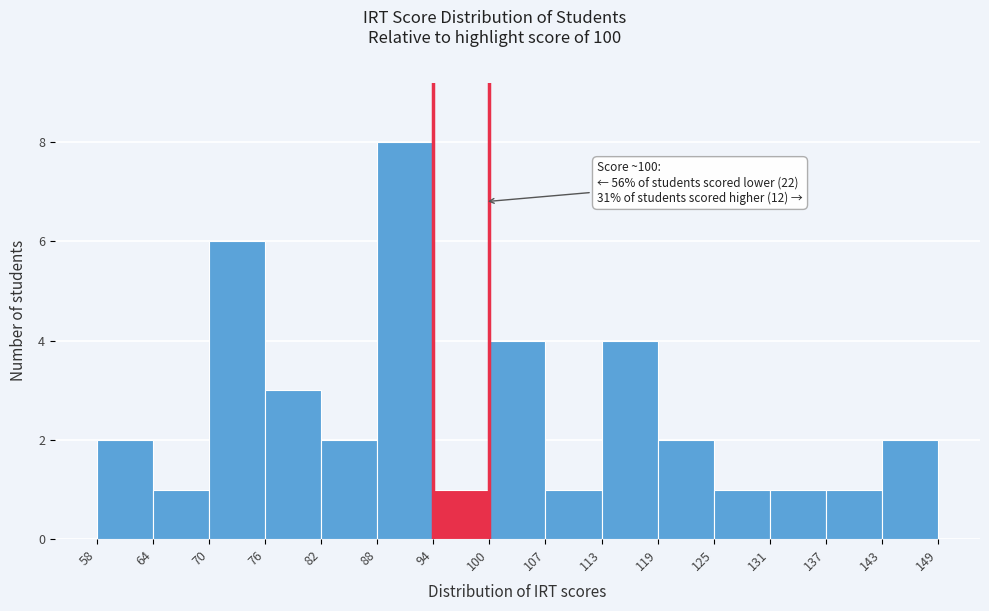

Over which range of the x-axis is the bar tallest?

88 to 94